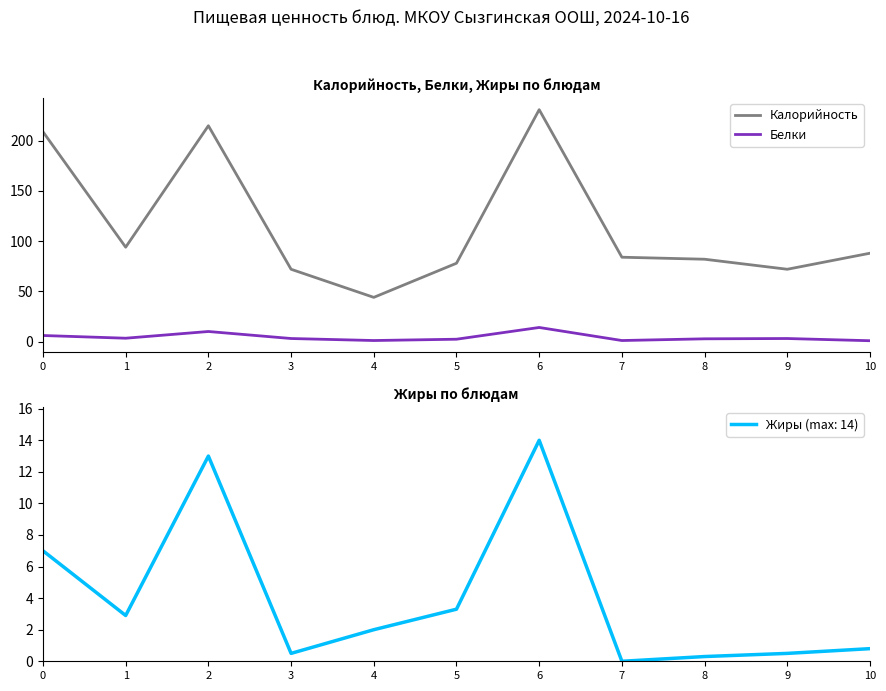

True or false: Белки and Калорийность cross at least once.

False